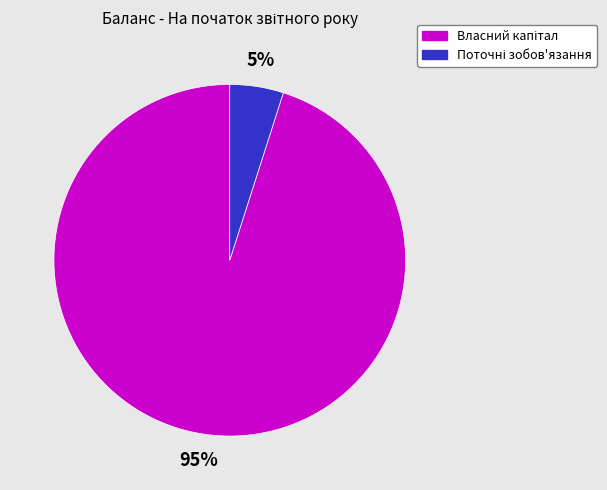

Is there a majority slice in this chart?

Yes